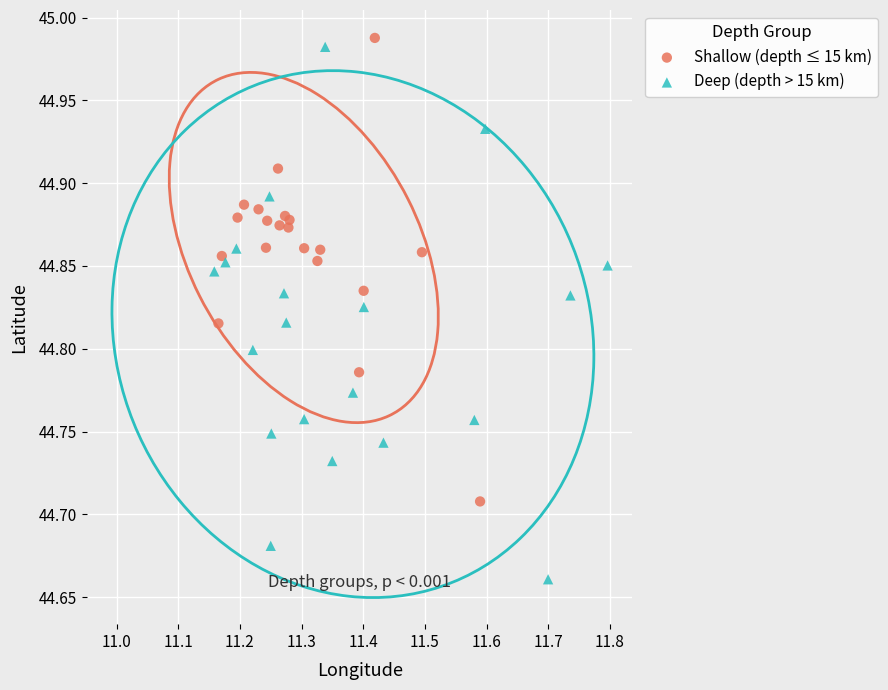

Which series reaches the maximum Y coordinate?

Shallow (depth ≤ 15 km)